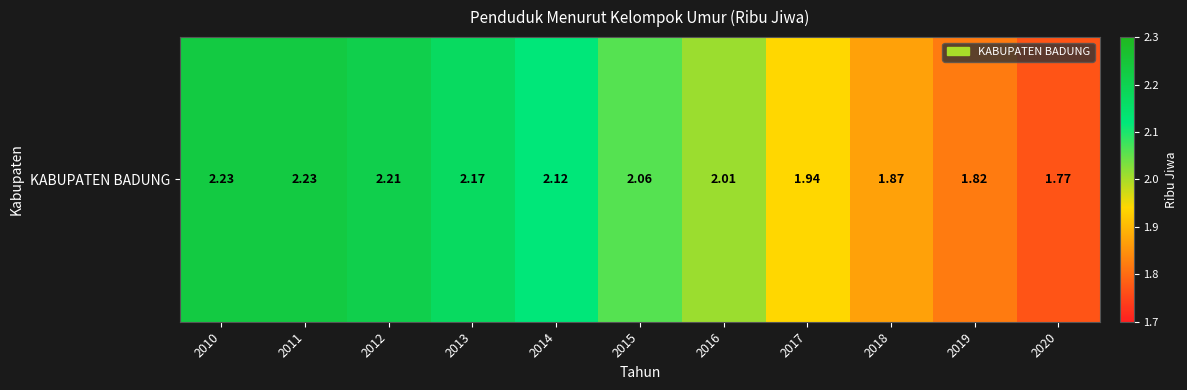

Which category has the lowest value across all series?

2020